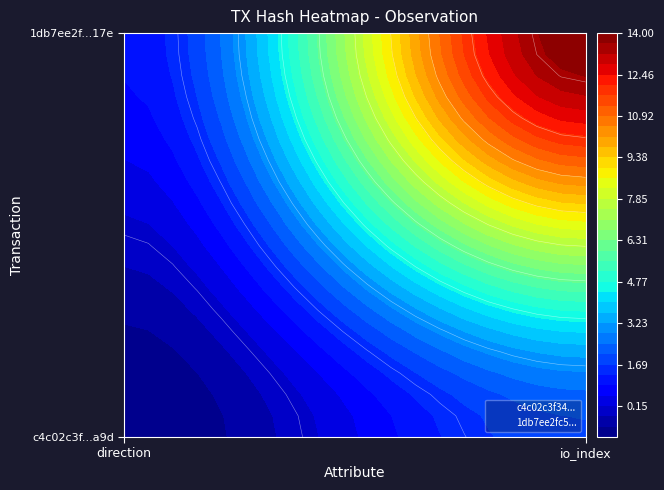

What is the lowest value of the 1db7ee2fc57fbaad7de41b82be8ad6e53c7a17e series?

1